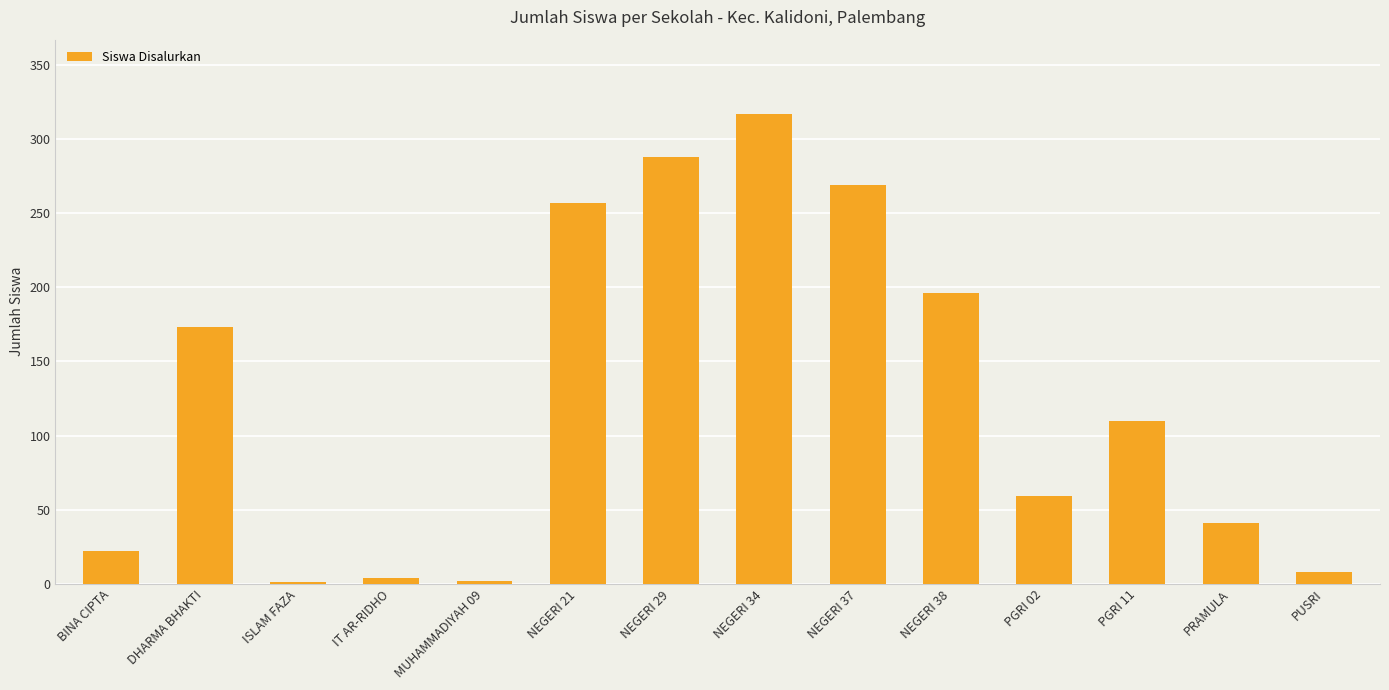

What is the change in value from BINA CIPTA to PUSRI?

-14